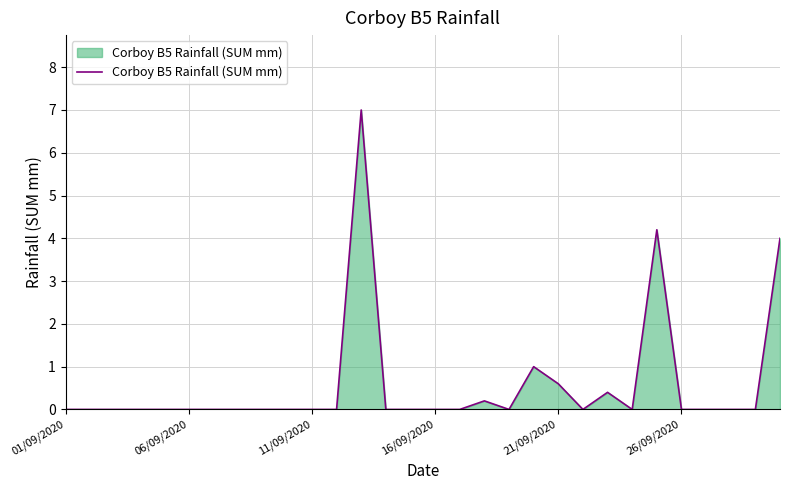

What is the maximum value shown in the chart?

7.0